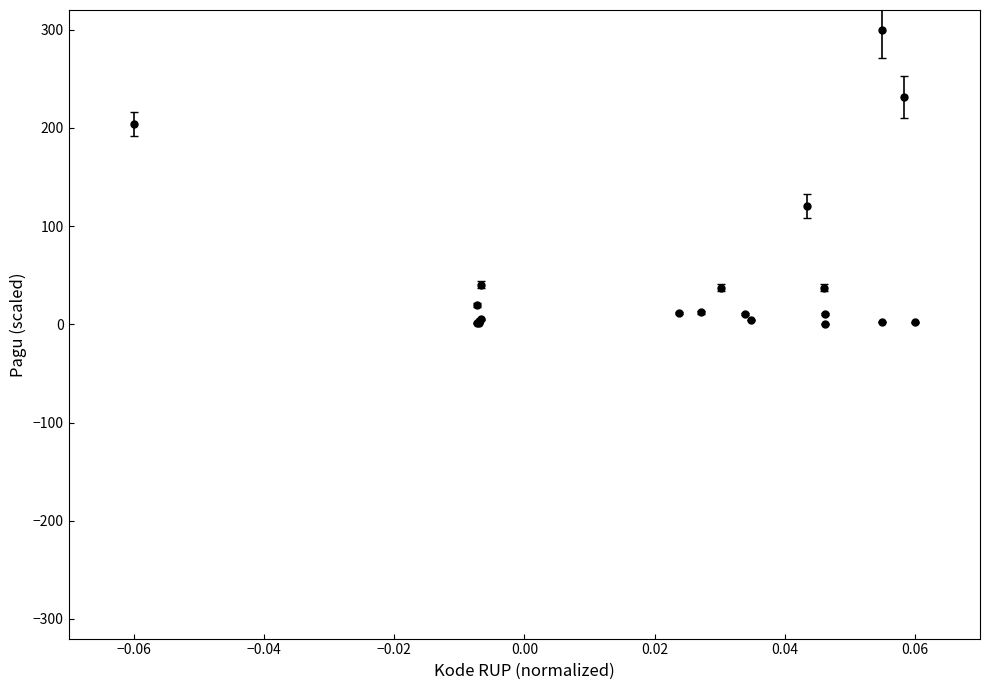

What is the value of the 3rd point from the left?

19.7